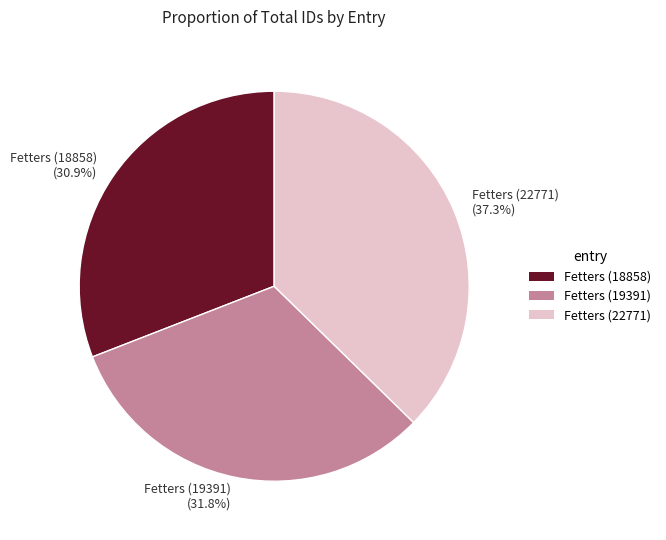

Is there any slice that represents more than half of the pie?

No